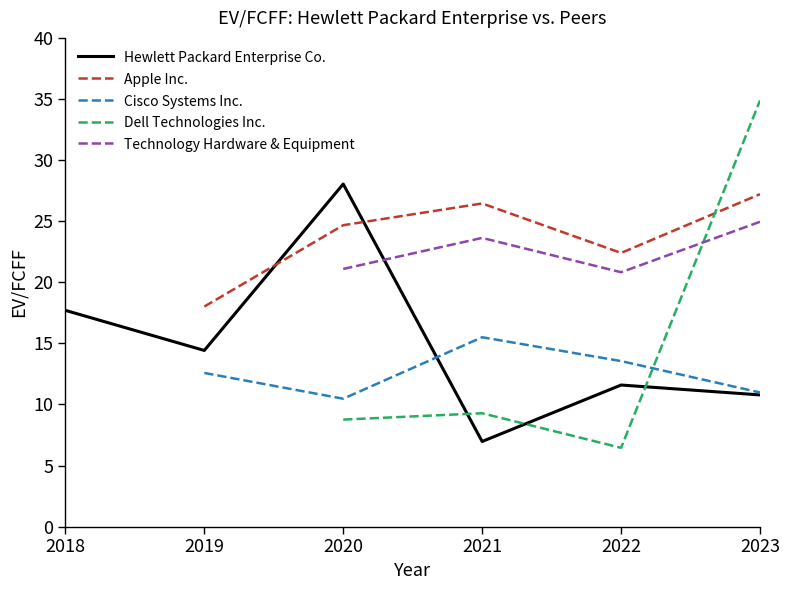

What is the sum of the Dell Technologies Inc. values at 2021-10-31 and 2023-10-31?

44.2